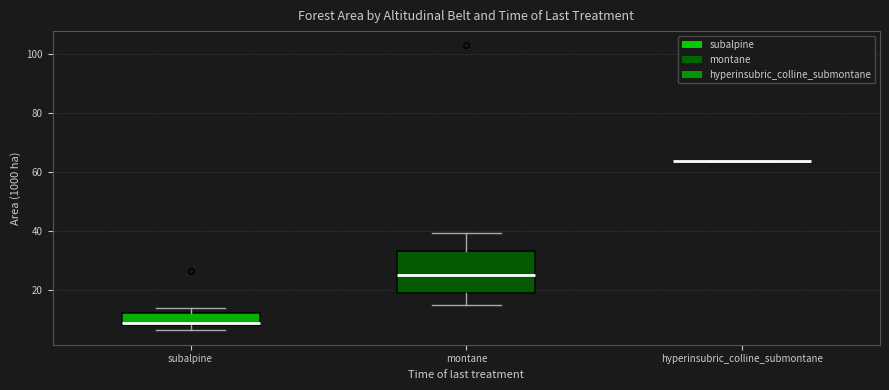

Which box is the tallest, from its lower edge to its upper edge?

montane